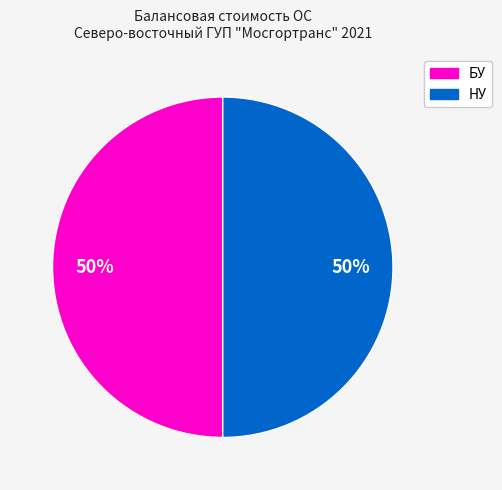

To the nearest percent, what is the average slice percentage?

50%